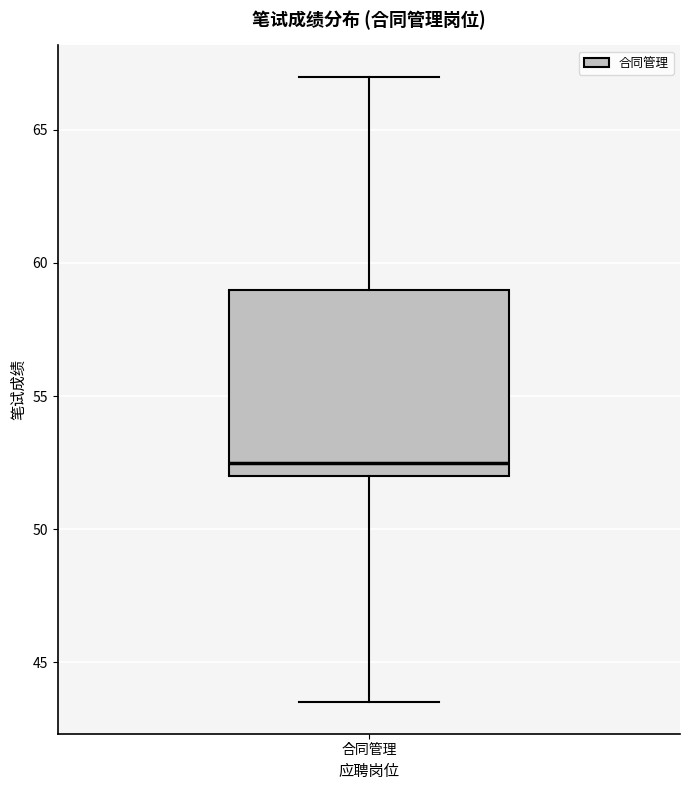

Read this box plot against the y-axis: the position of the median line, the range covered by the box, and the ends of both whiskers. The values are not printed on the chart, so give them approximately, as read against the axis.

median 52.5, box 52.0 to 59.0, whiskers 43.5 to 67.0